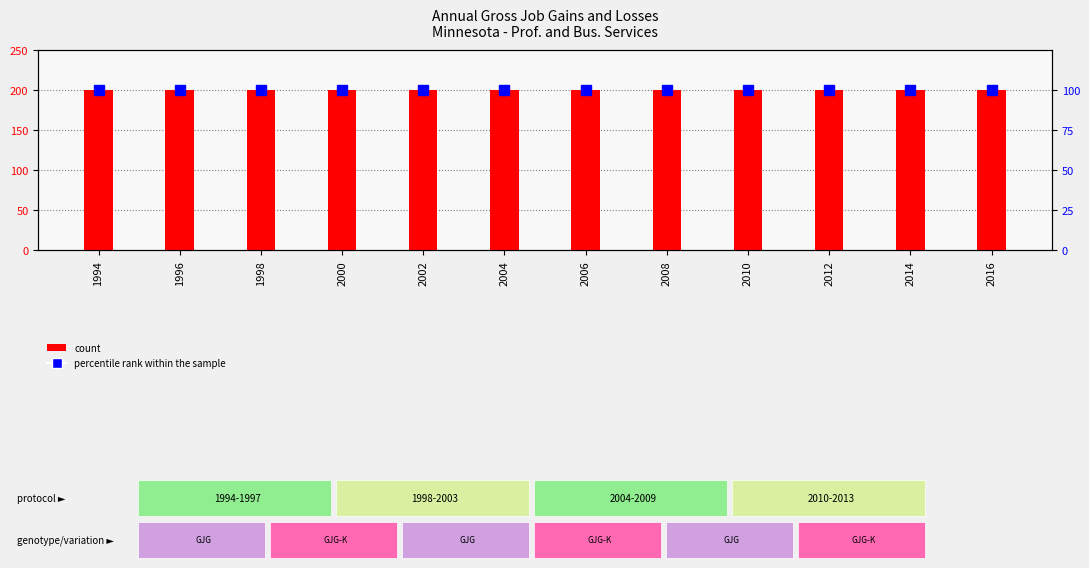

List the labels in order of count value, smallest first.

1994, 1996, 1998, 2000, 2002, 2004, 2006, 2008, 2010, 2012, 2014, 2016